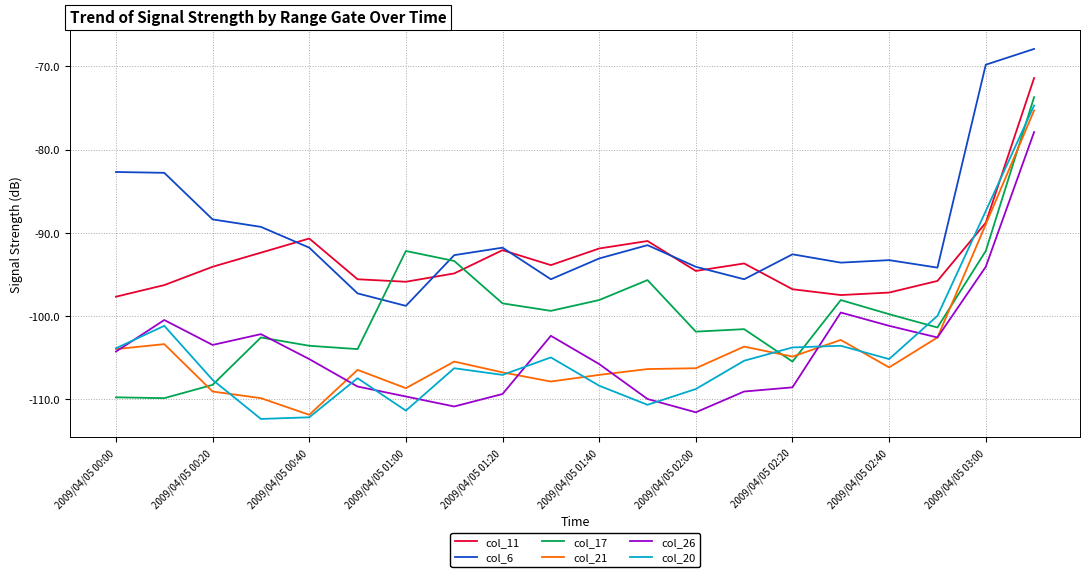

True or false: col_21 and col_6 intersect in this chart.

False